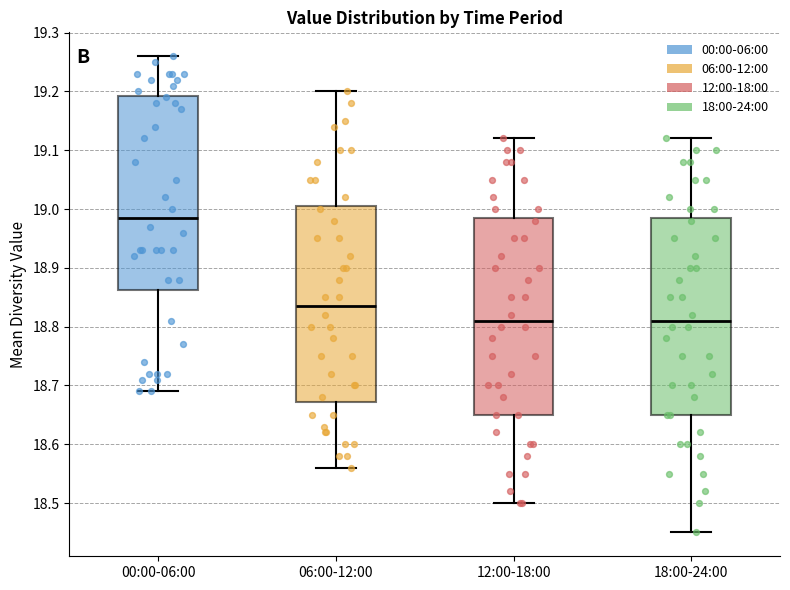

Which box has the highest median line?

00:00-06:00